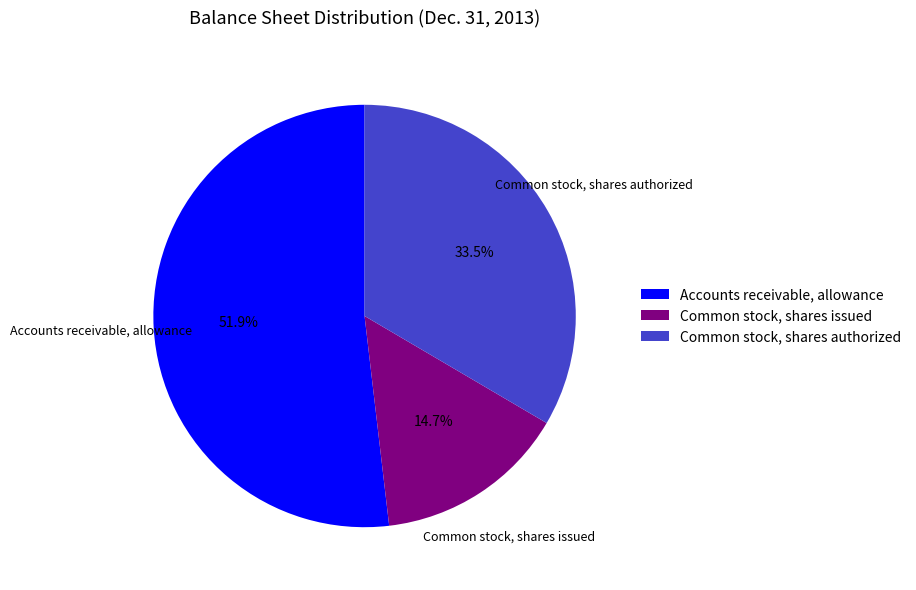

Count the number of slices in the pie.

3